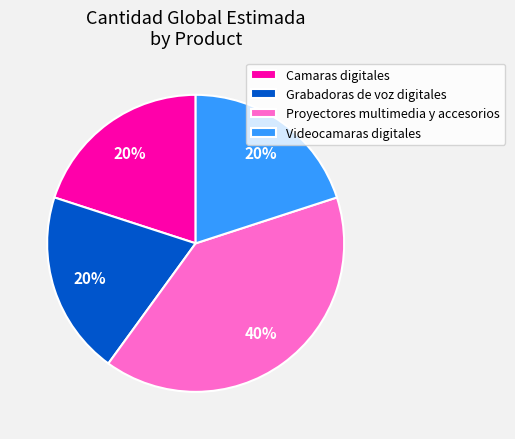

Between Camaras digitales and Proyectores multimedia y accesorios, which is larger?

Proyectores multimedia y accesorios